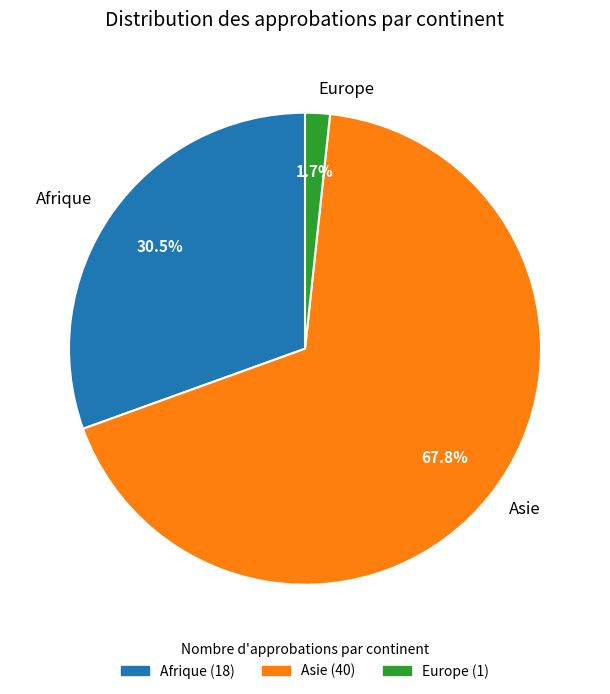

What percentage is NOT represented by Afrique?

69.5%